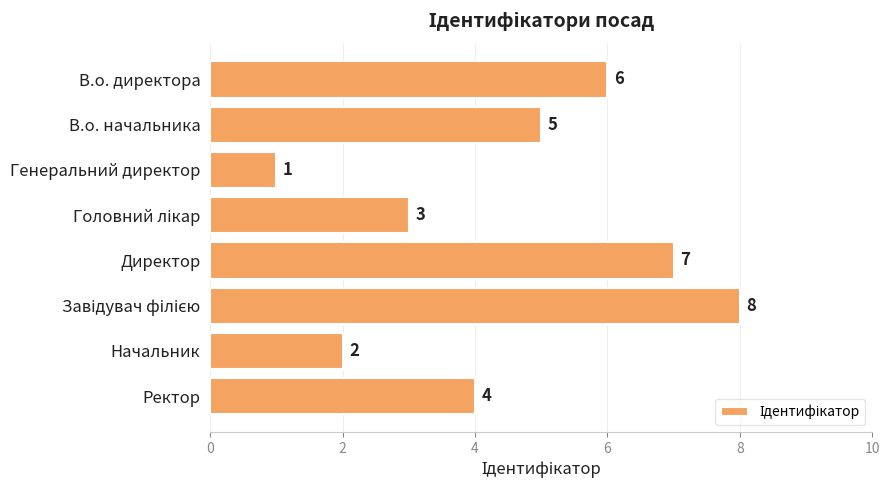

What is the difference between the second highest and minimum values?

6